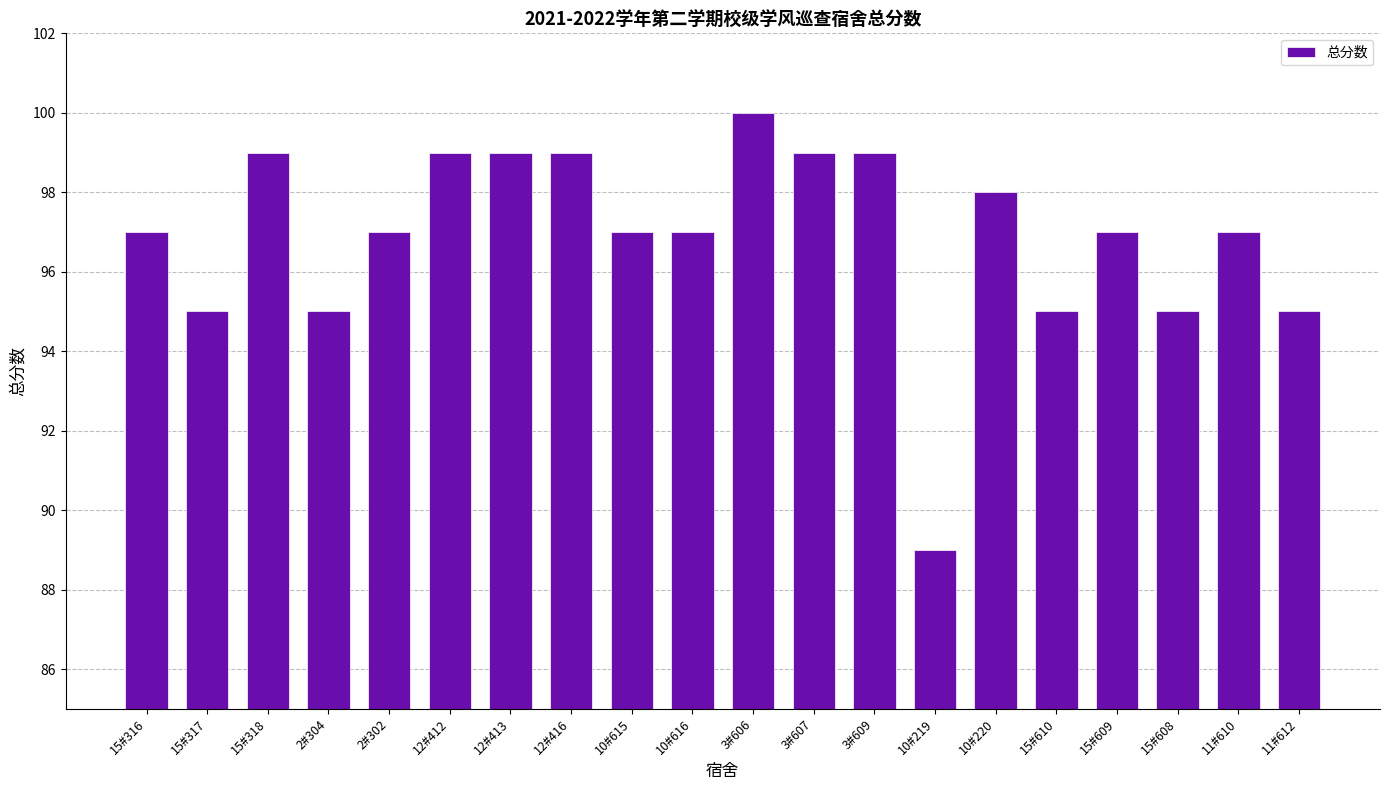

Approximately how many times larger is the value at 15#318 compared to 11#610?

1.0